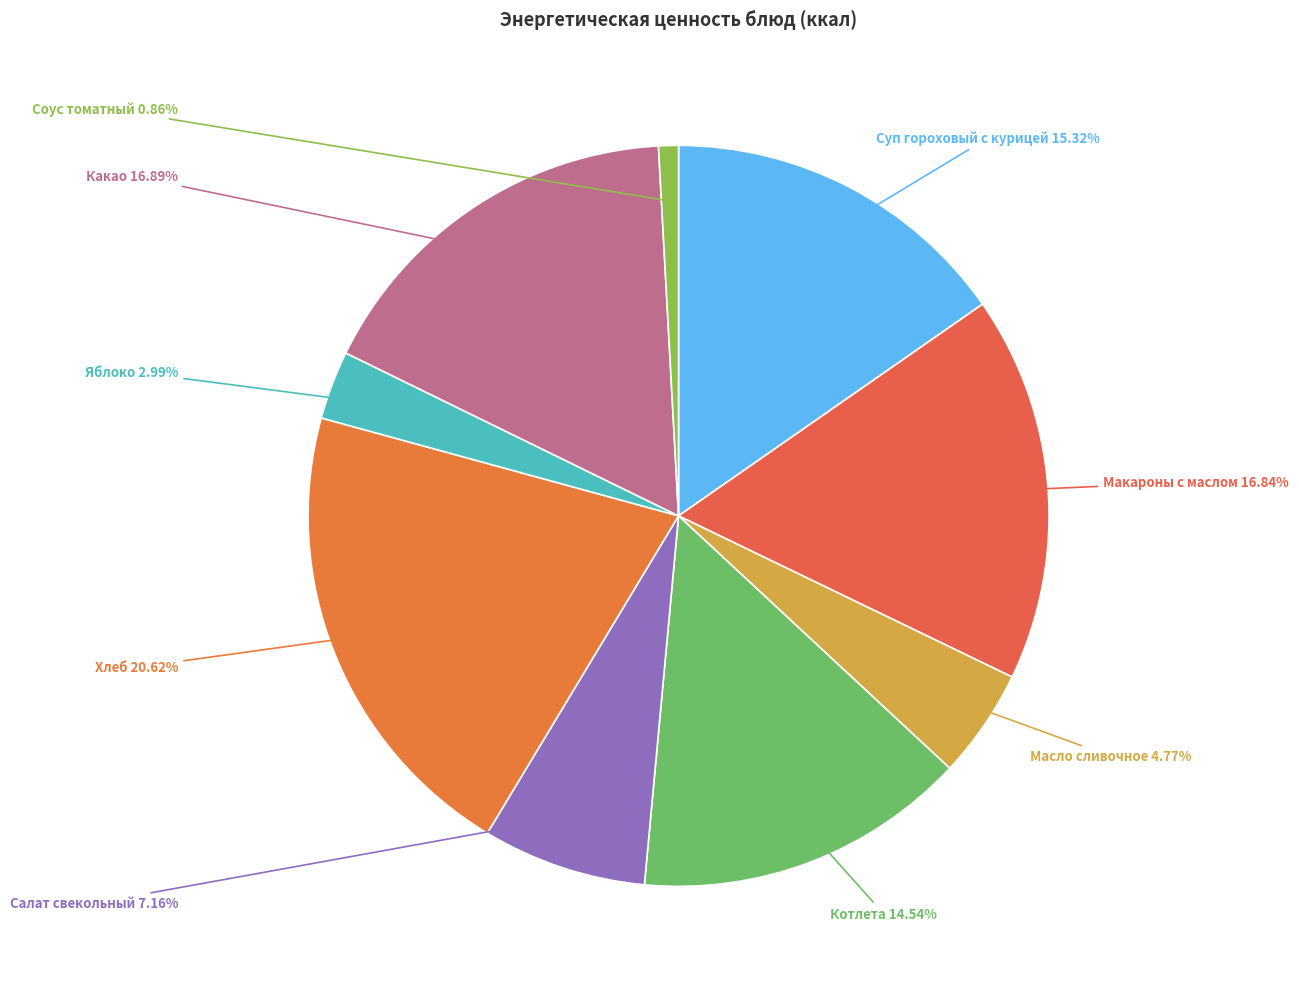

How many slices are in this pie chart?

9